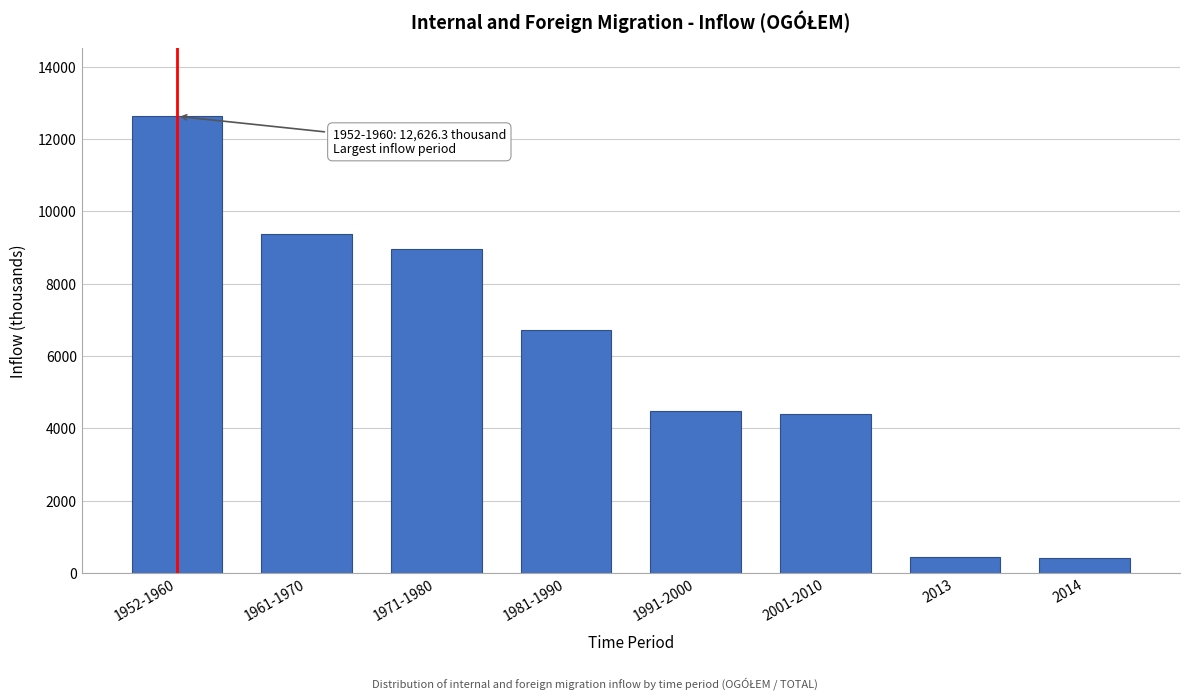

At which label is the value closest to 6523?

1981-1990